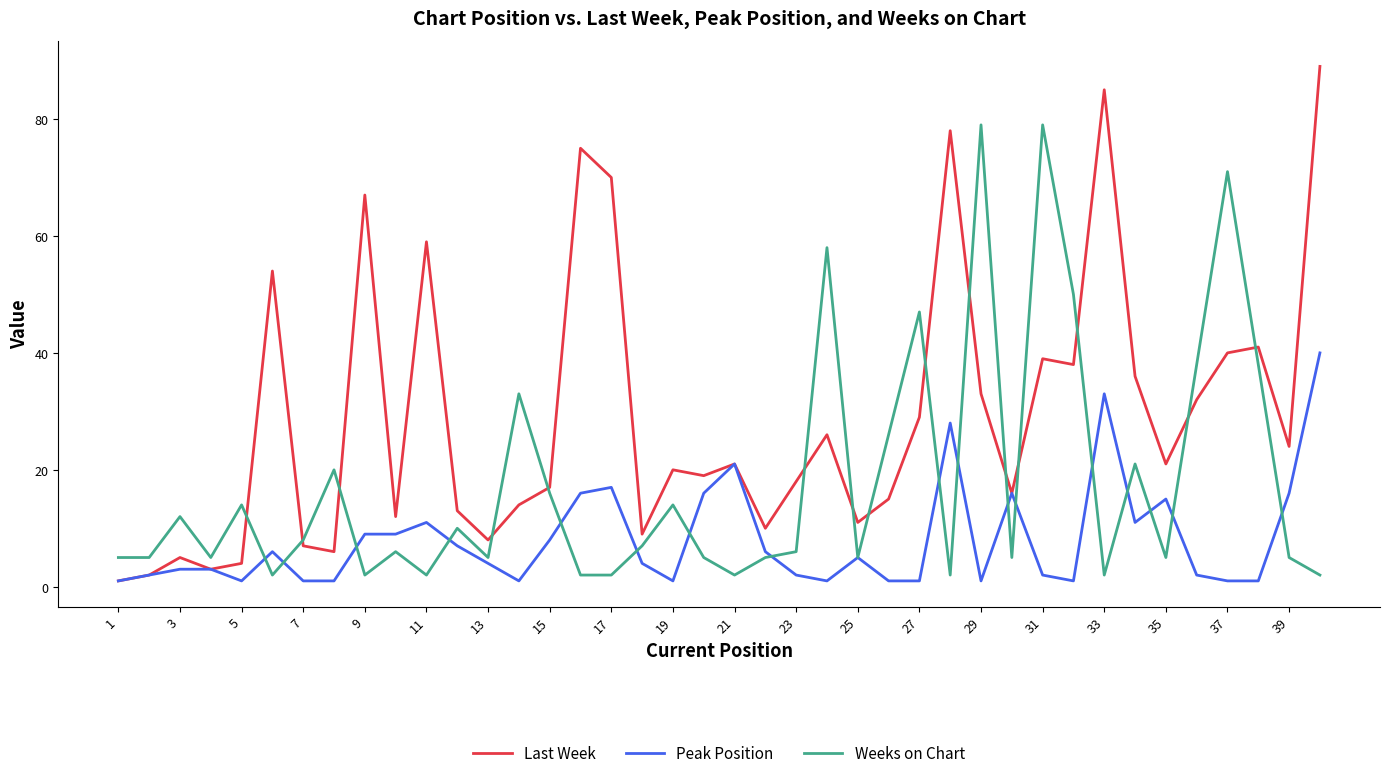

Which series has the largest range (max minus min)?

Last Week